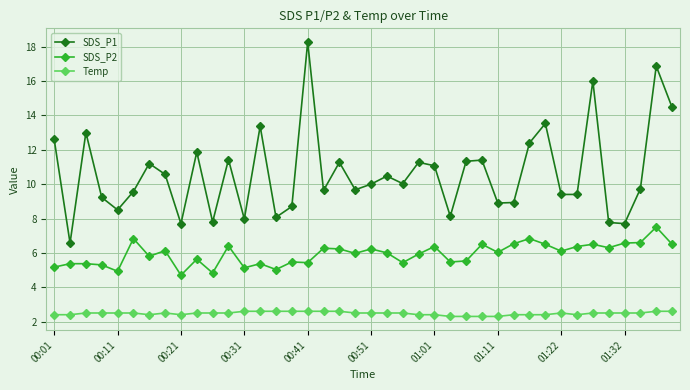

How many lines are shown in the chart?

3